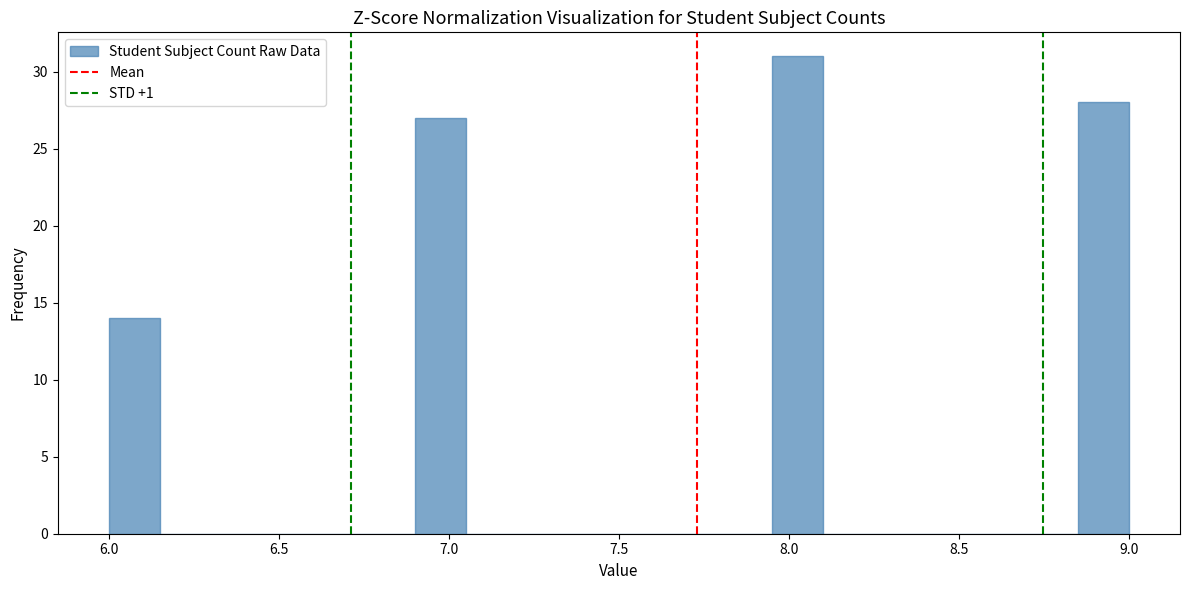

Read against the x-axis, roughly where is the centre of the tallest bar?

8.05